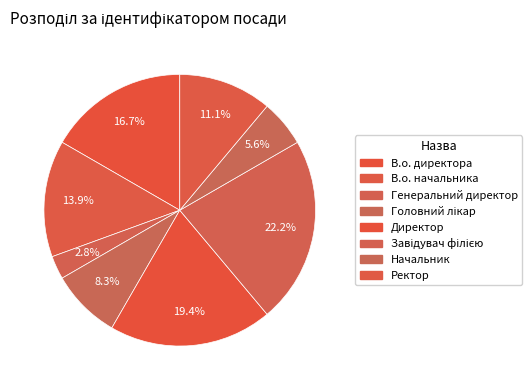

Count the number of slices in the pie.

8